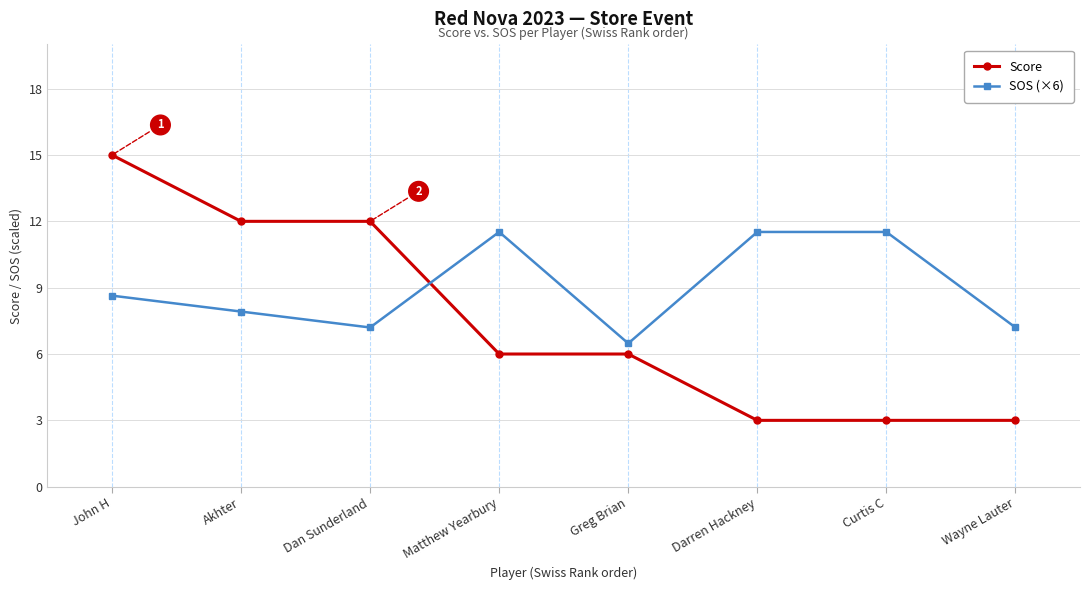

Reading right to left, extract all data points from this chart.

Score: Wayne Lauter=3.0	Curtis C=3.0	Darren Hackney=3.0	Greg Brian=6.0	Matthew Yearbury=6.0	Dan Sunderland=12.0	Akhter=12.0	John H=15.0
SOS (×6): Wayne Lauter=7.2	Curtis C=11.5	Darren Hackney=11.5	Greg Brian=6.5	Matthew Yearbury=11.5	Dan Sunderland=7.2	Akhter=7.9	John H=8.6